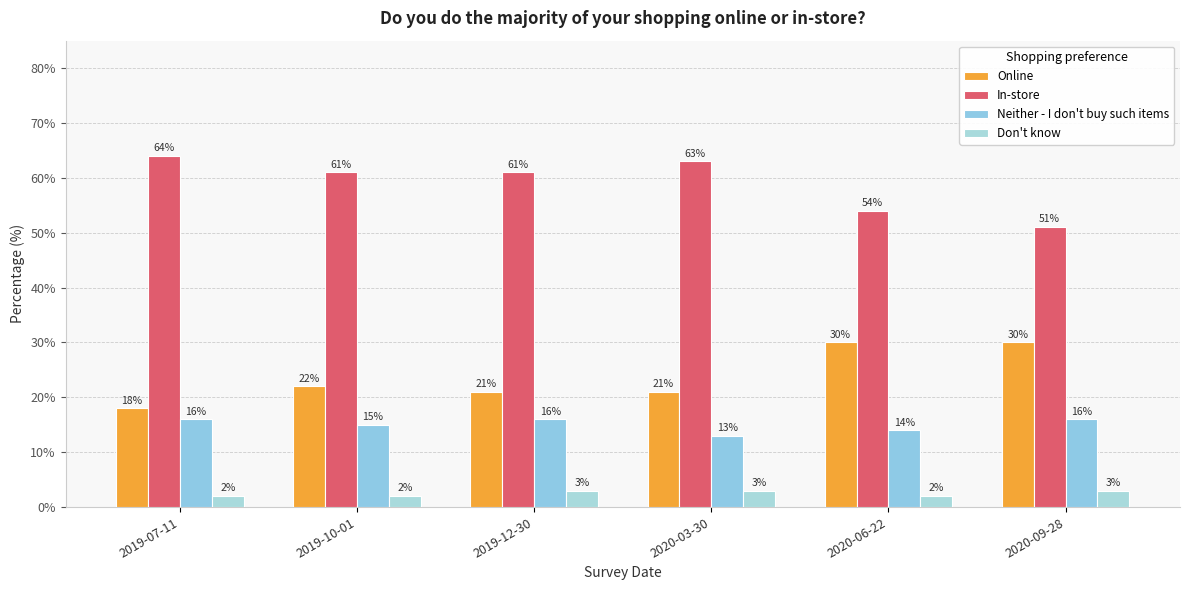

What is the difference between the Neither - I don't buy such items values at 2020-09-28 and 2020-06-22?

2.0